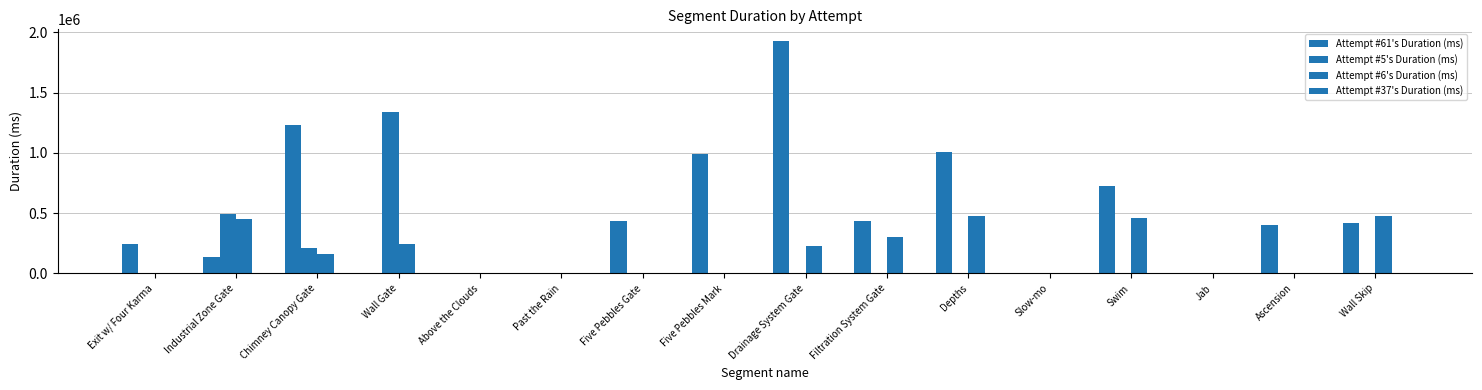

Count the number of data series in this chart.

3